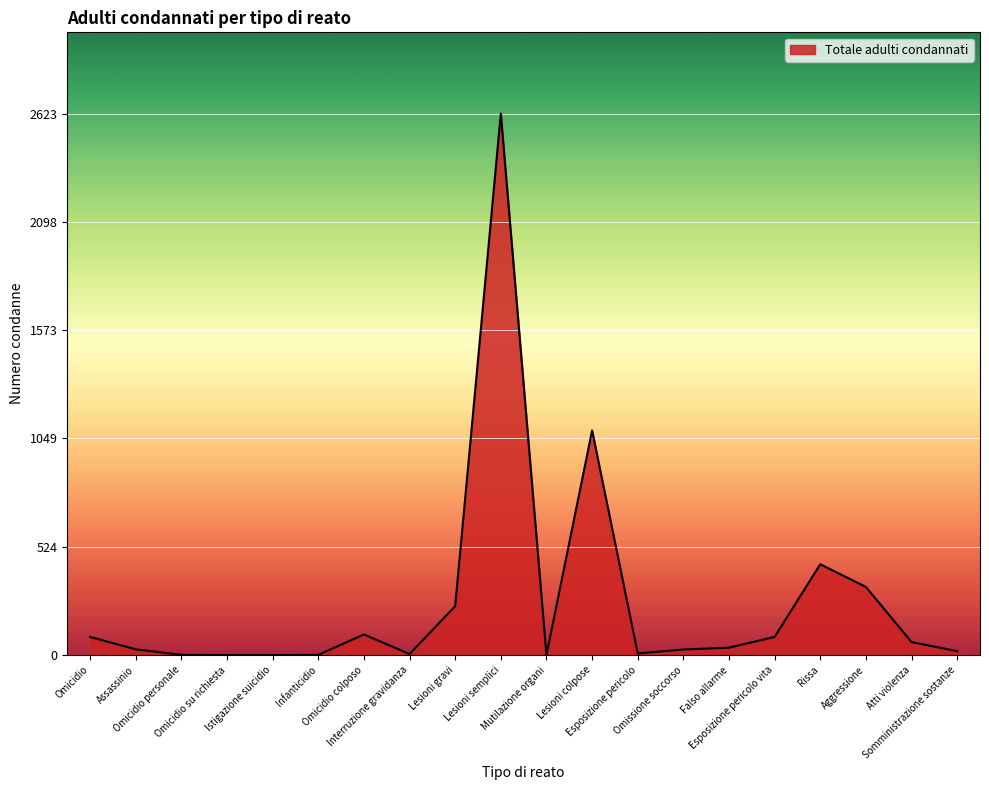

Does the chart display data point markers on the line(s)?

No